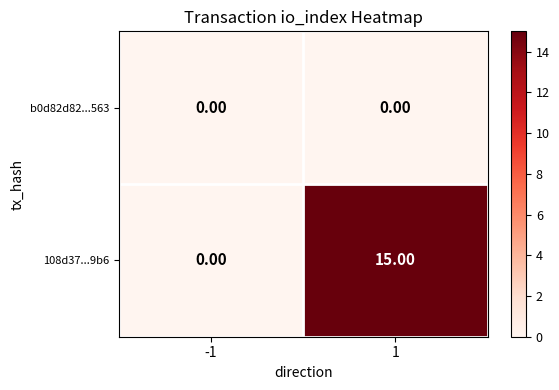

List the series in order of their peak value, lowest first.

b0d82d82...563, 108d37...9b6